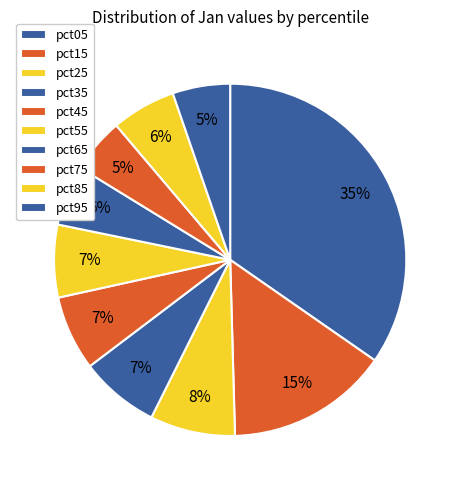

Which category has the biggest portion of the pie?

pct05